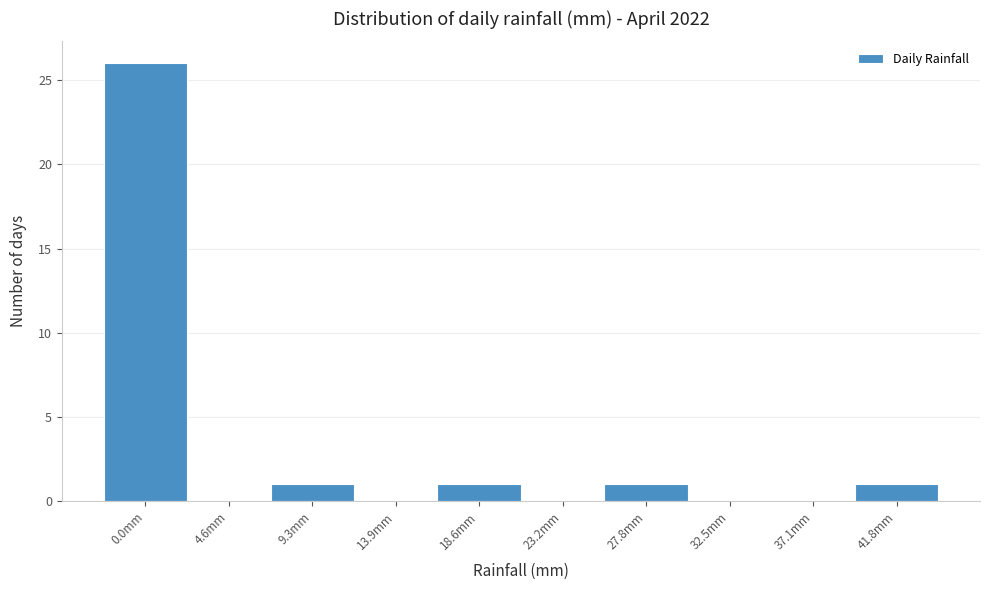

Reading left to right, what are all the values shown in this chart?

0.0mm=26	4.6mm=0	9.3mm=1	13.9mm=0	18.6mm=1	23.2mm=0	27.8mm=1	32.5mm=0	37.1mm=0	41.8mm=1